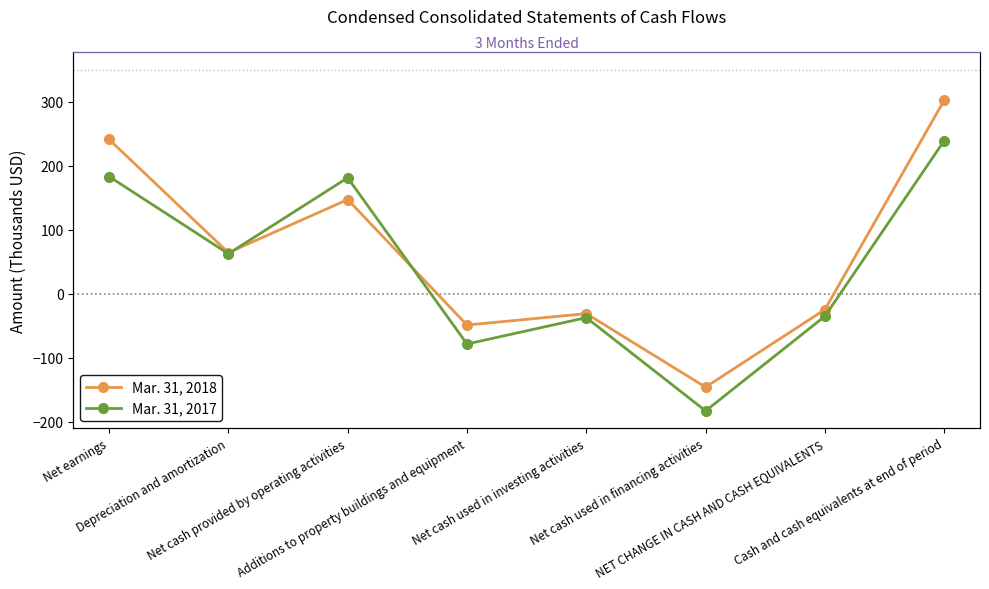

What is the difference between the maximum and second lowest values in the Mar. 31, 2017 series?

317.6